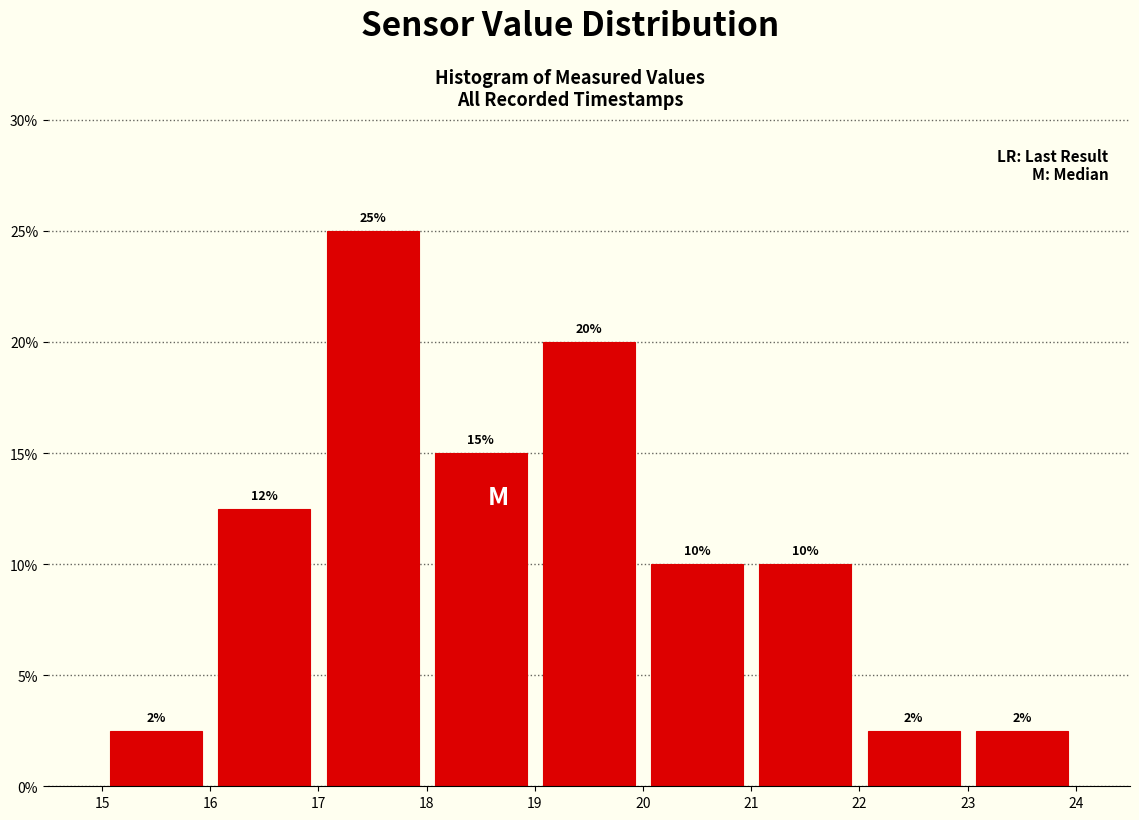

Over which range of the x-axis is the bar tallest?

17 to 18